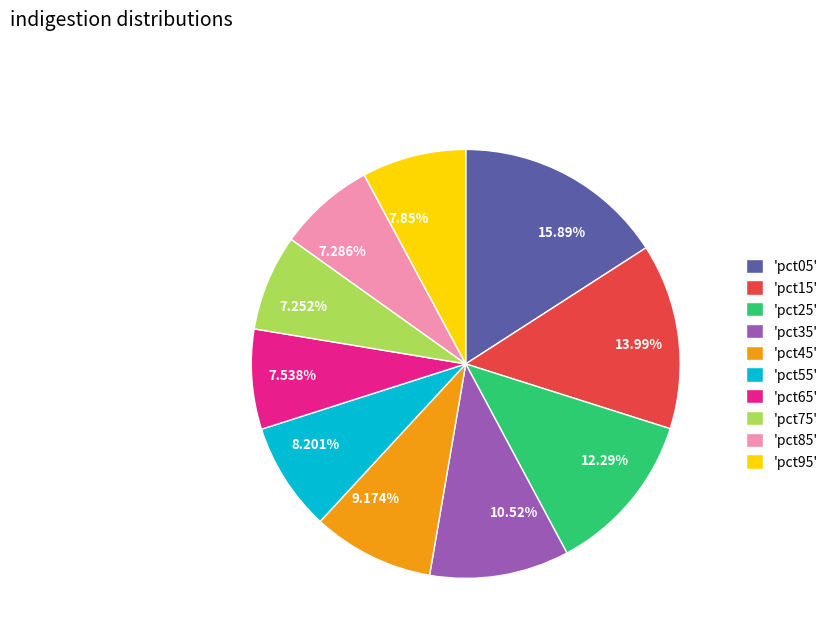

Between 7.538% and 9.174%, which is larger?

9.174%